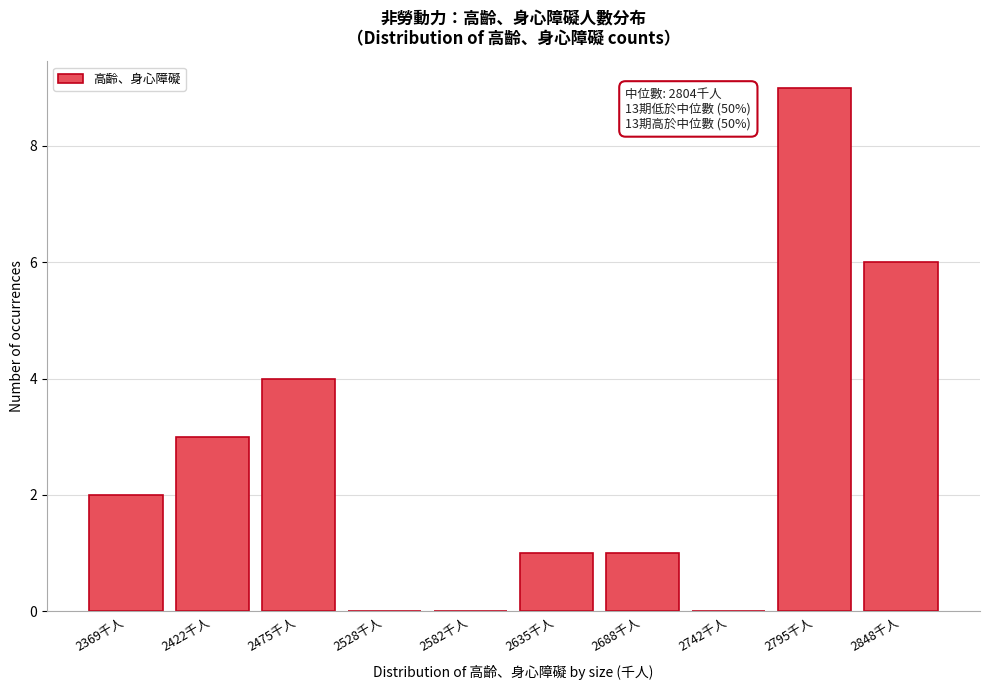

Reading right to left, extract all data points from this chart.

2848千人=6	2795千人=9	2742千人=0	2688千人=1	2635千人=1	2582千人=0	2528千人=0	2475千人=4	2422千人=3	2369千人=2